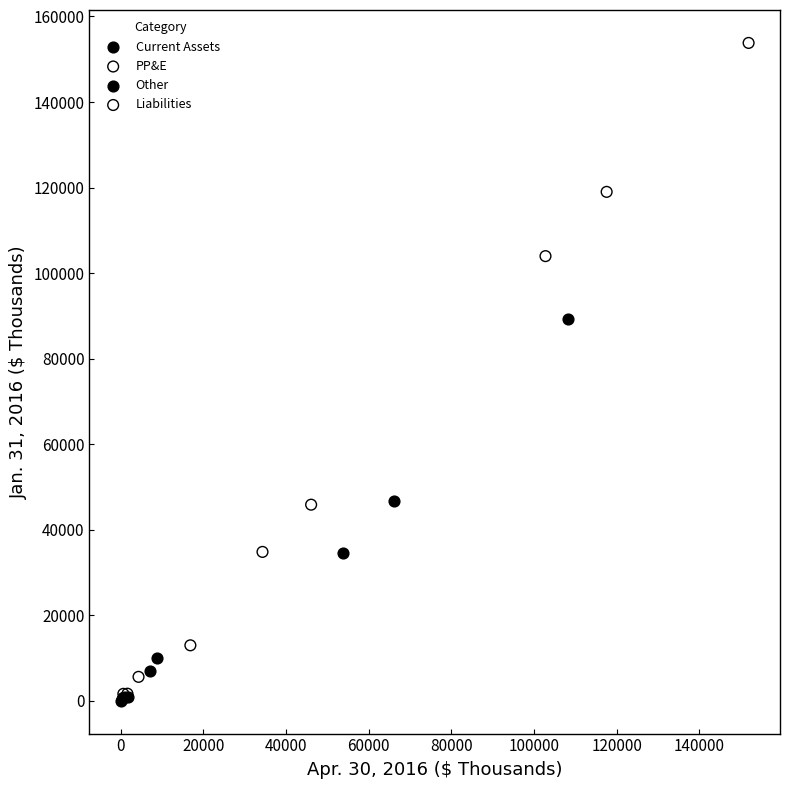

What are all the series names shown in the legend?

Current Assets, PP&E, Other, Liabilities